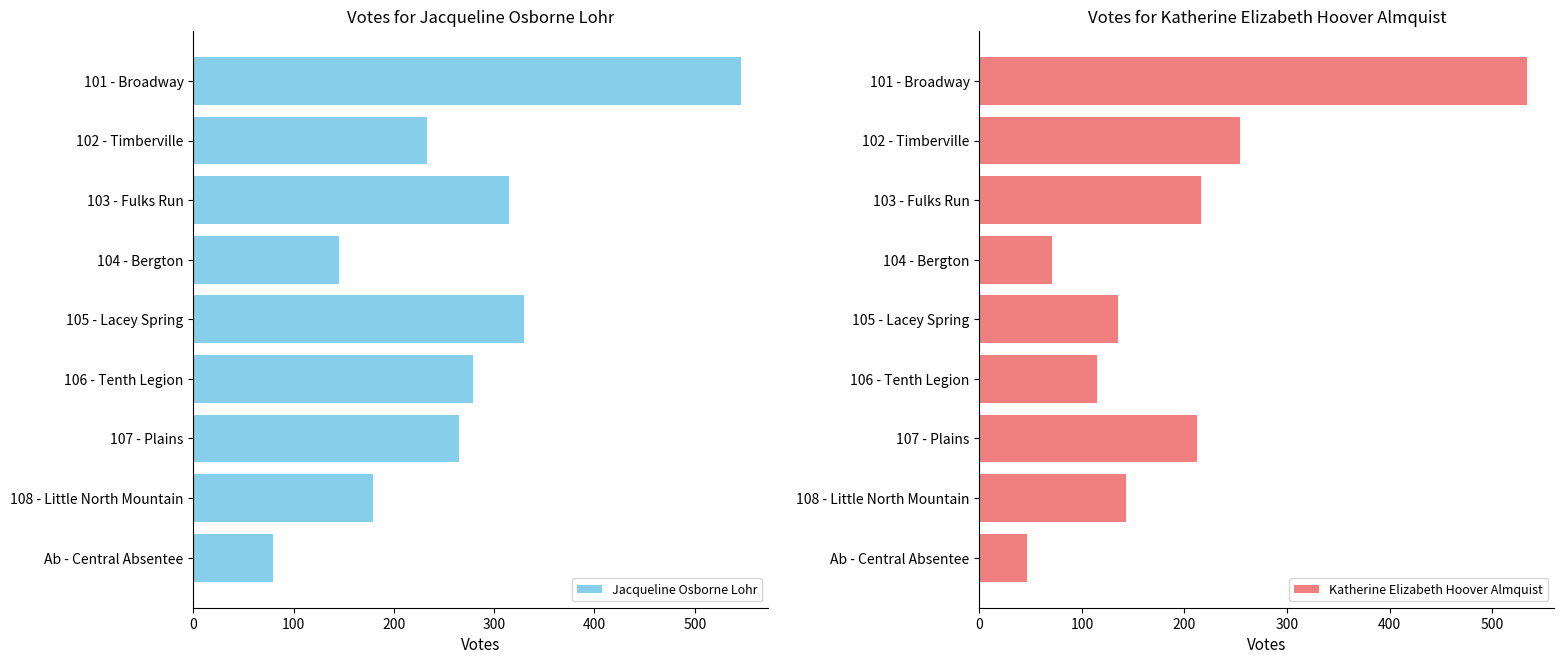

What are all the series names shown in the legend?

Jacqueline Osborne Lohr, Katherine Elizabeth Hoover Almquist